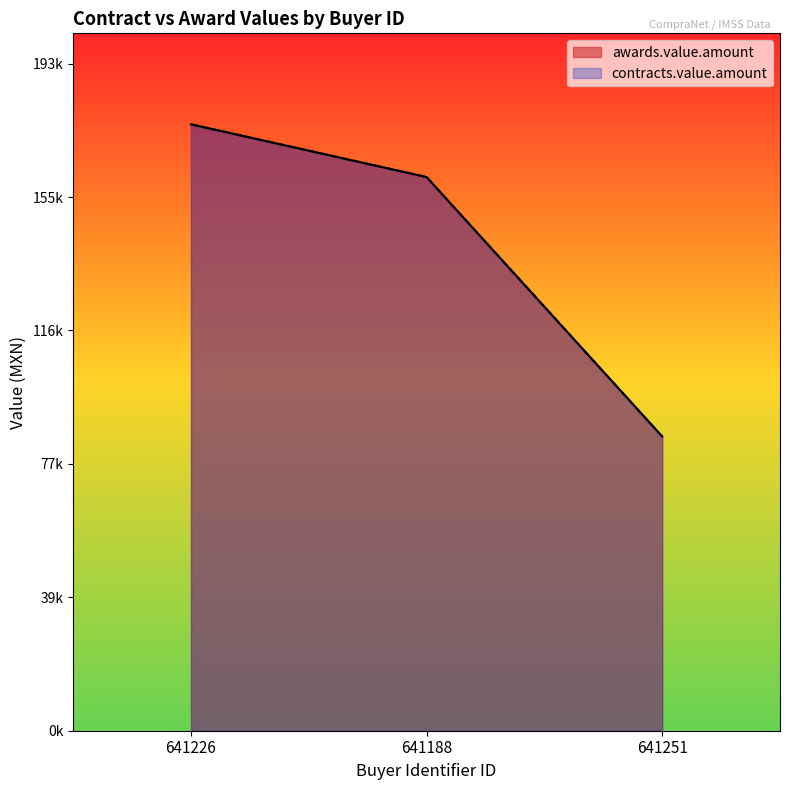

What is the difference between the awards.value.amount values at 641188 and 641226?

15290.6